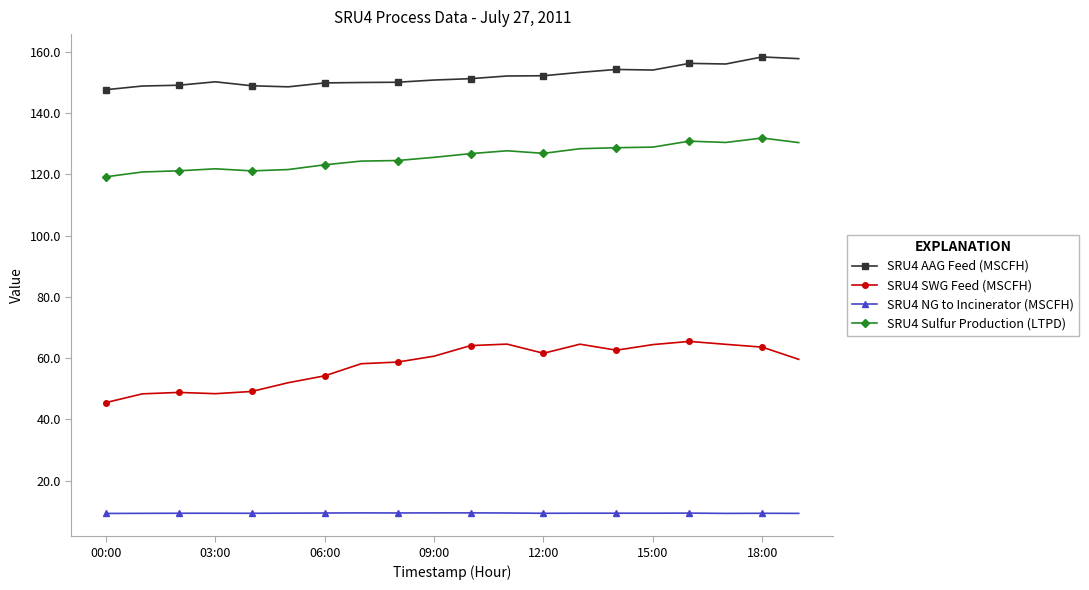

Rank the series by their maximum value, from lowest to highest.

SRU4 NG to Incinerator (MSCFH), SRU4 SWG Feed (MSCFH), SRU4 Sulfur Production (LTPD), SRU4 AAG Feed (MSCFH)